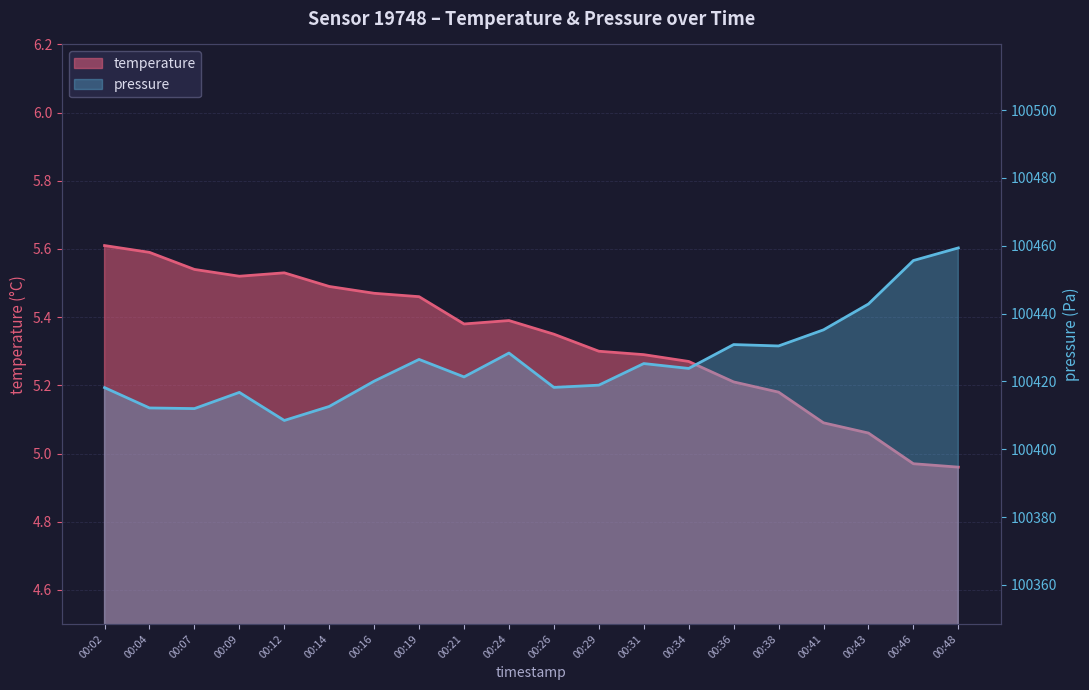

True or false: pressure_norm and temperature cross at least once.

False